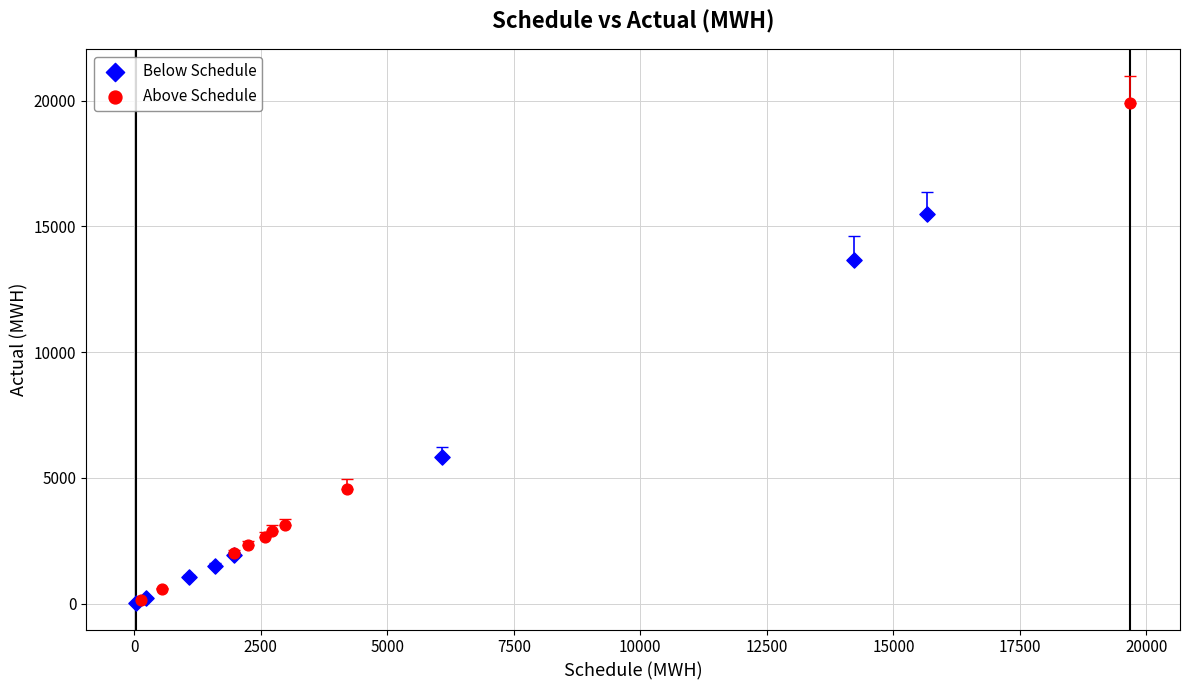

Which series reaches the maximum Y coordinate?

Above Schedule